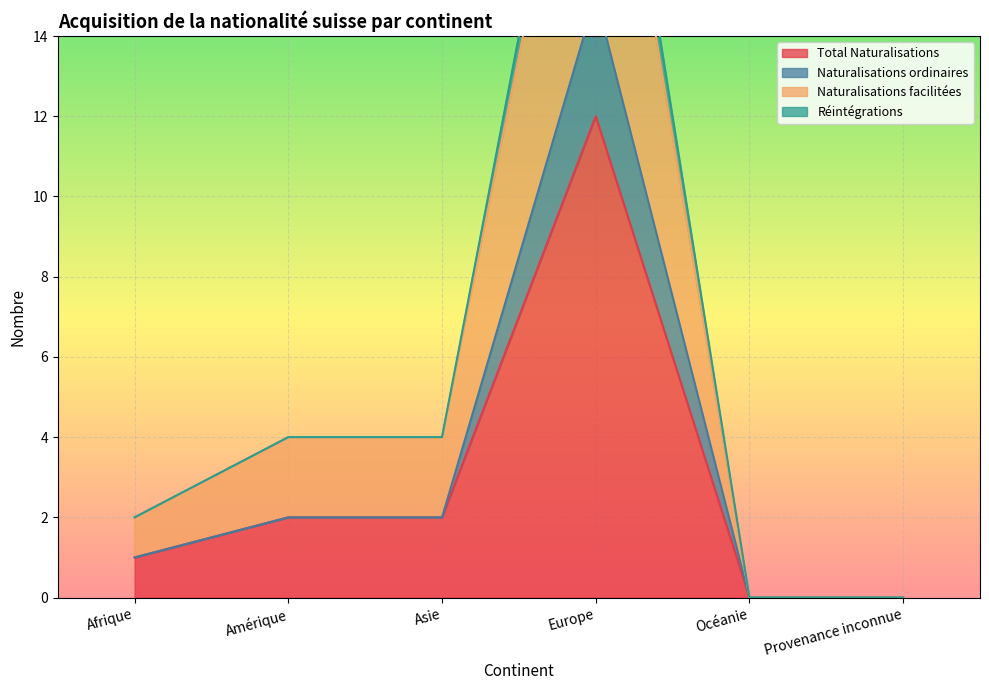

Between Amérique and Océanie, which is larger?

Amérique